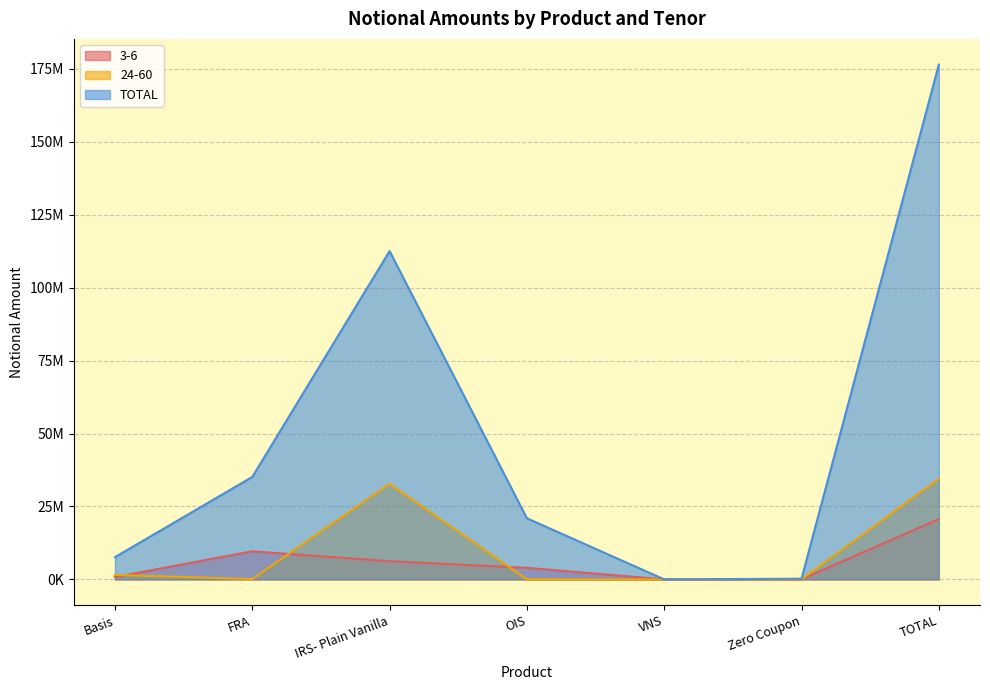

In 24-60, how many points are lower than both neighbors (excluding endpoints)?

2